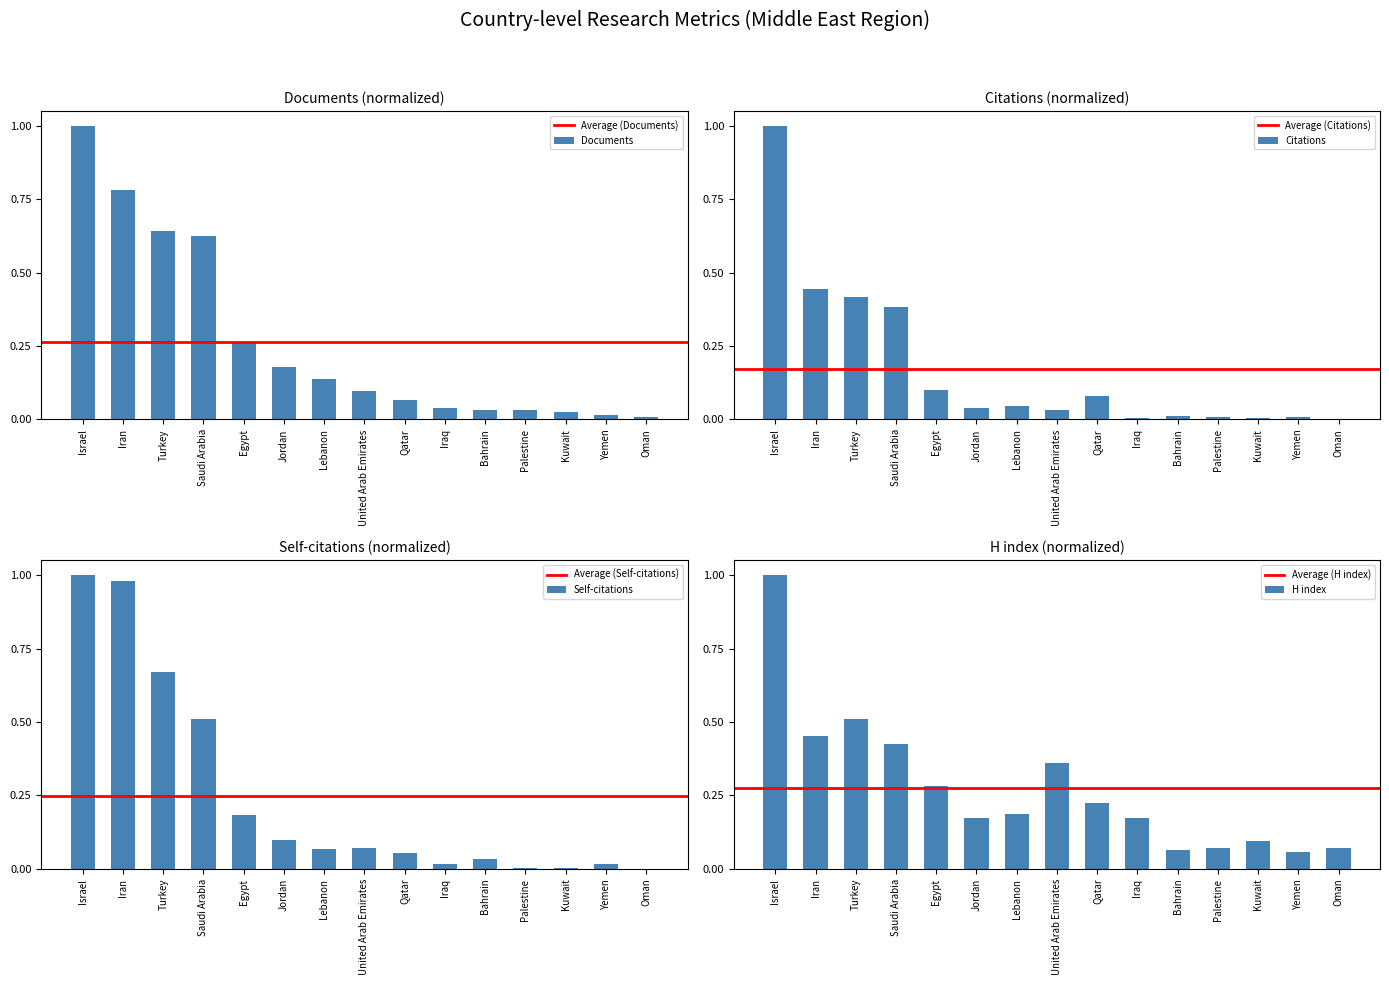

What is the average value of the Citations series?

0.2